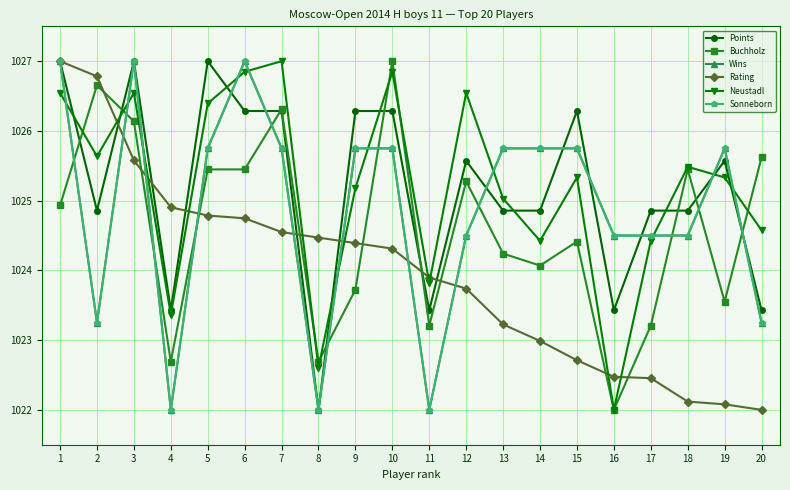

Where does the Points series first go above 1025?

1